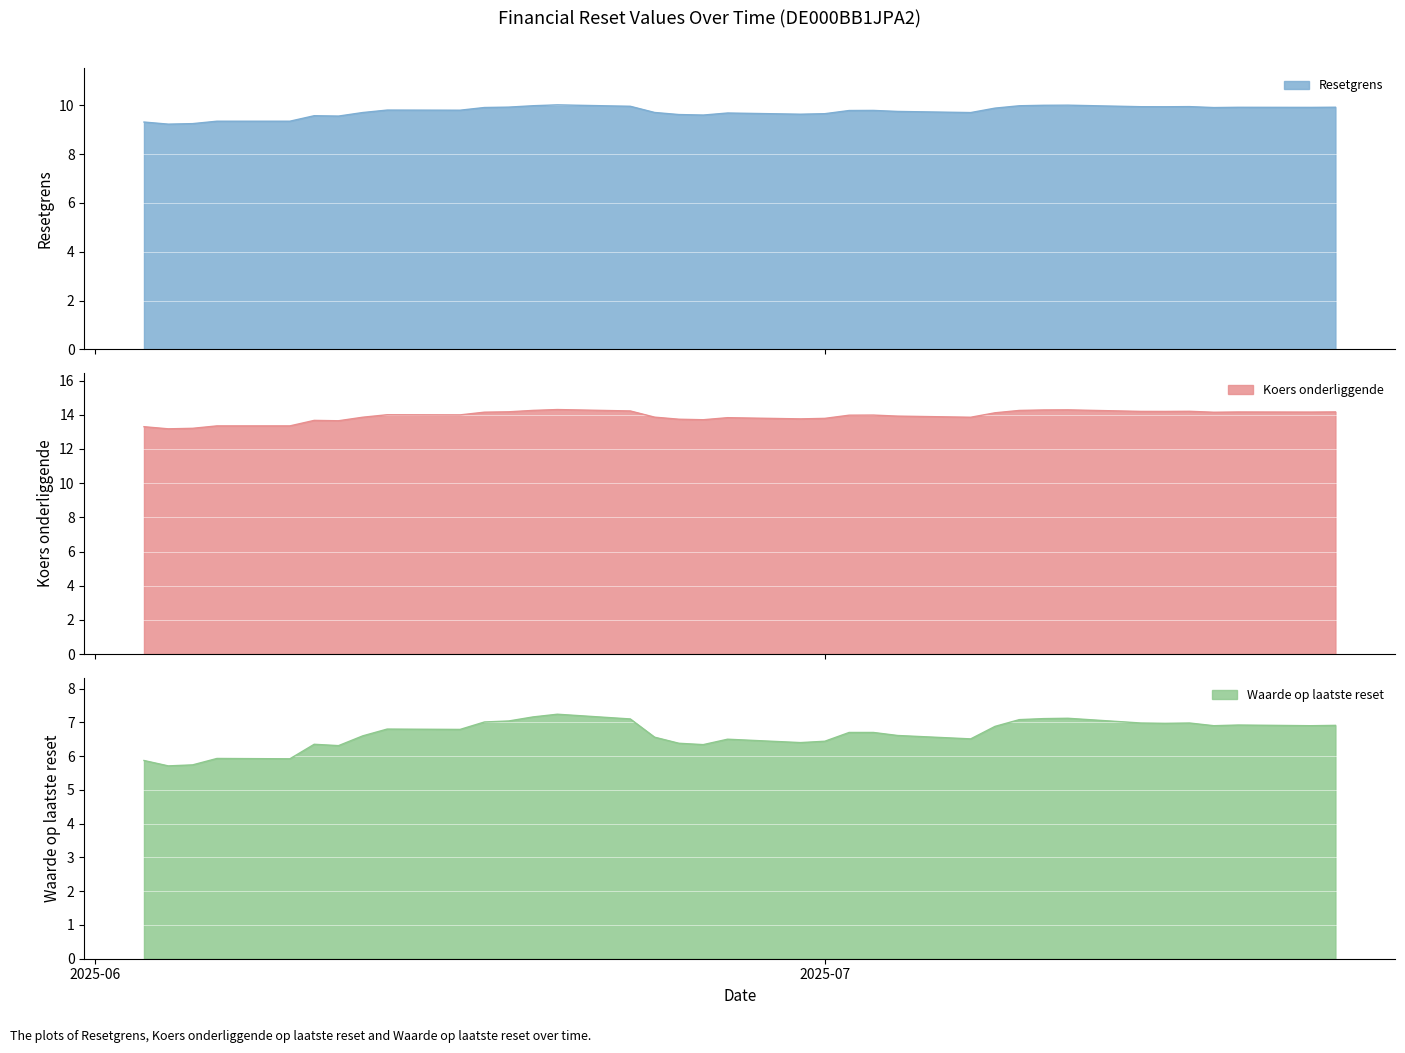

What is the approximate value of Resetgrens at 2025-06-23?

10.0